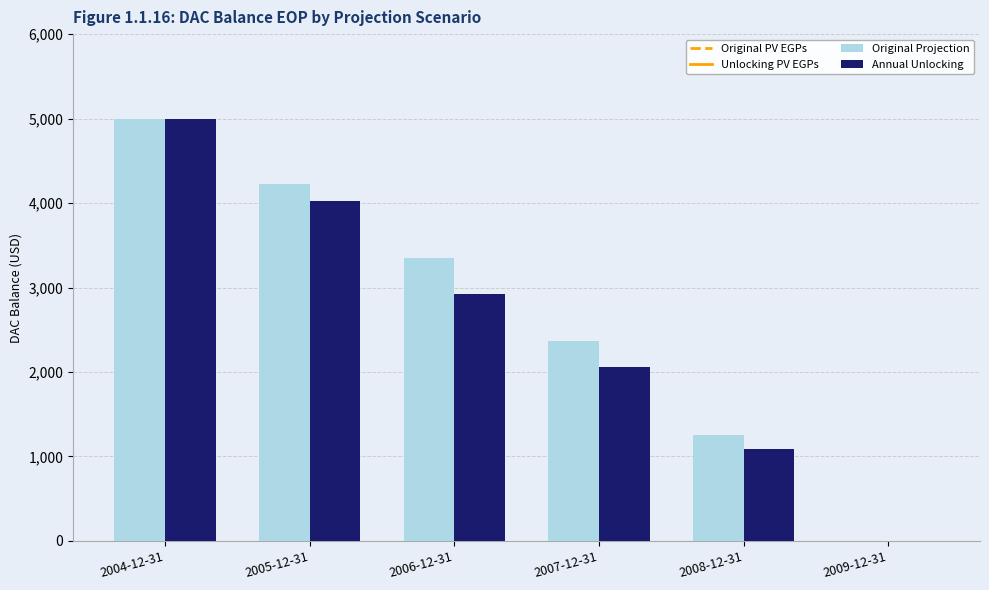

Which series has the largest total across all categories?

Original Projection